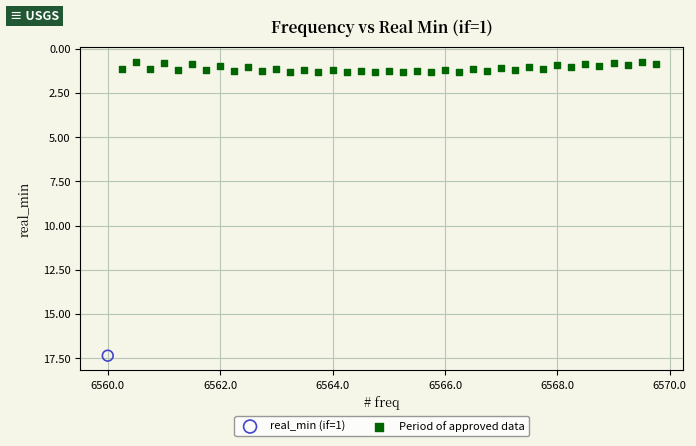

What are all the series names shown in the legend?

real_min (if=1), Period of approved data